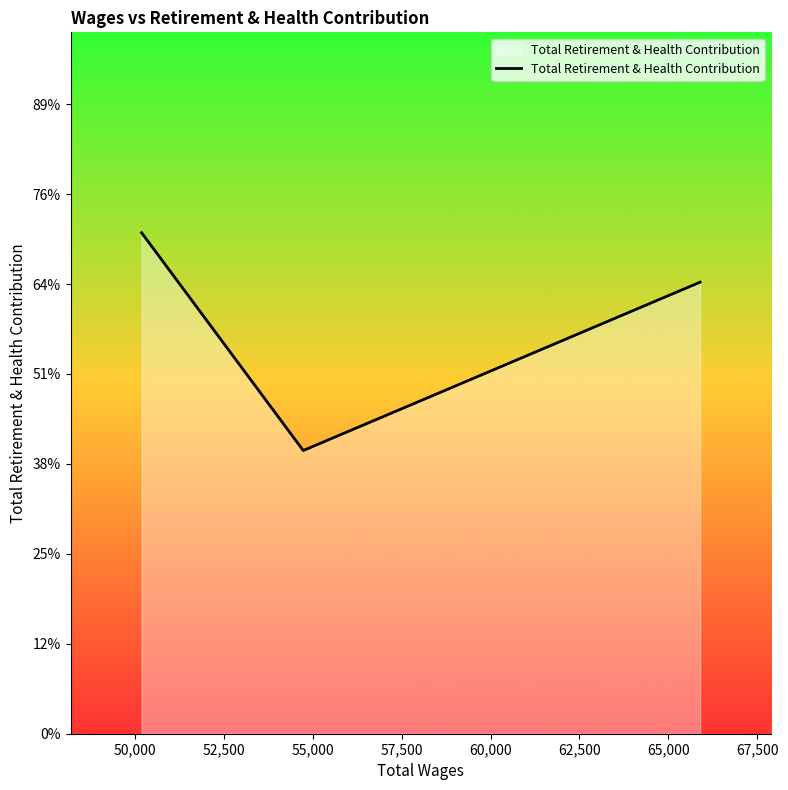

Does the chart have visible grid lines?

No